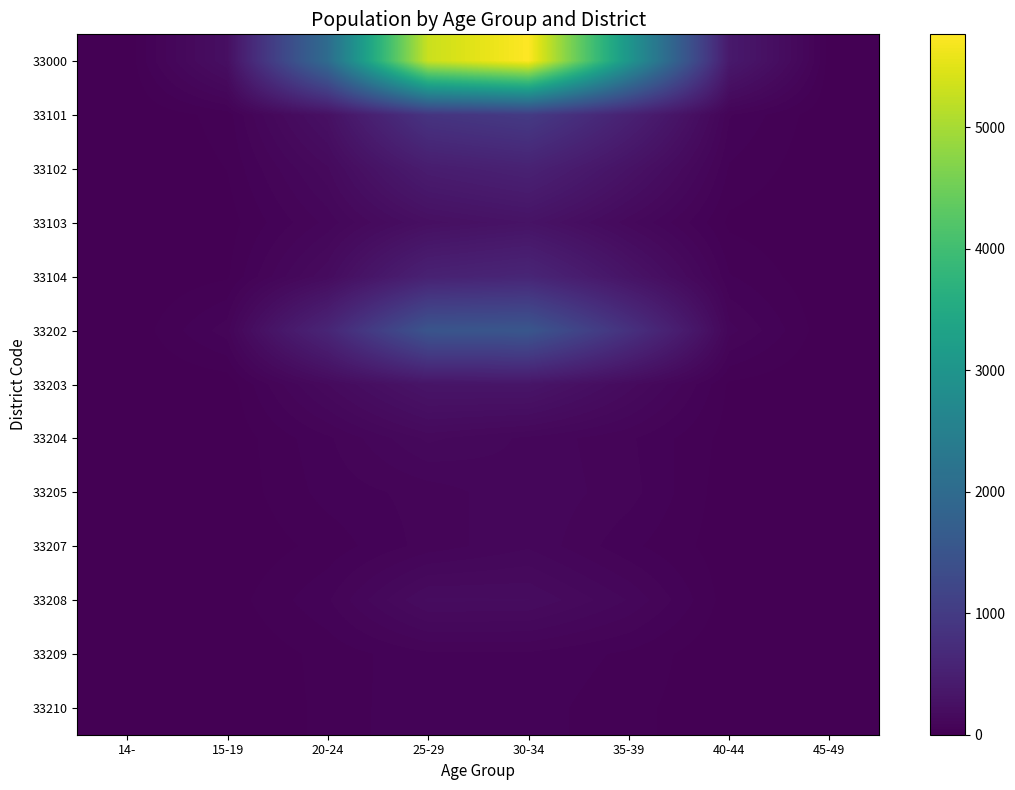

Which series has the largest total across all categories?

33000